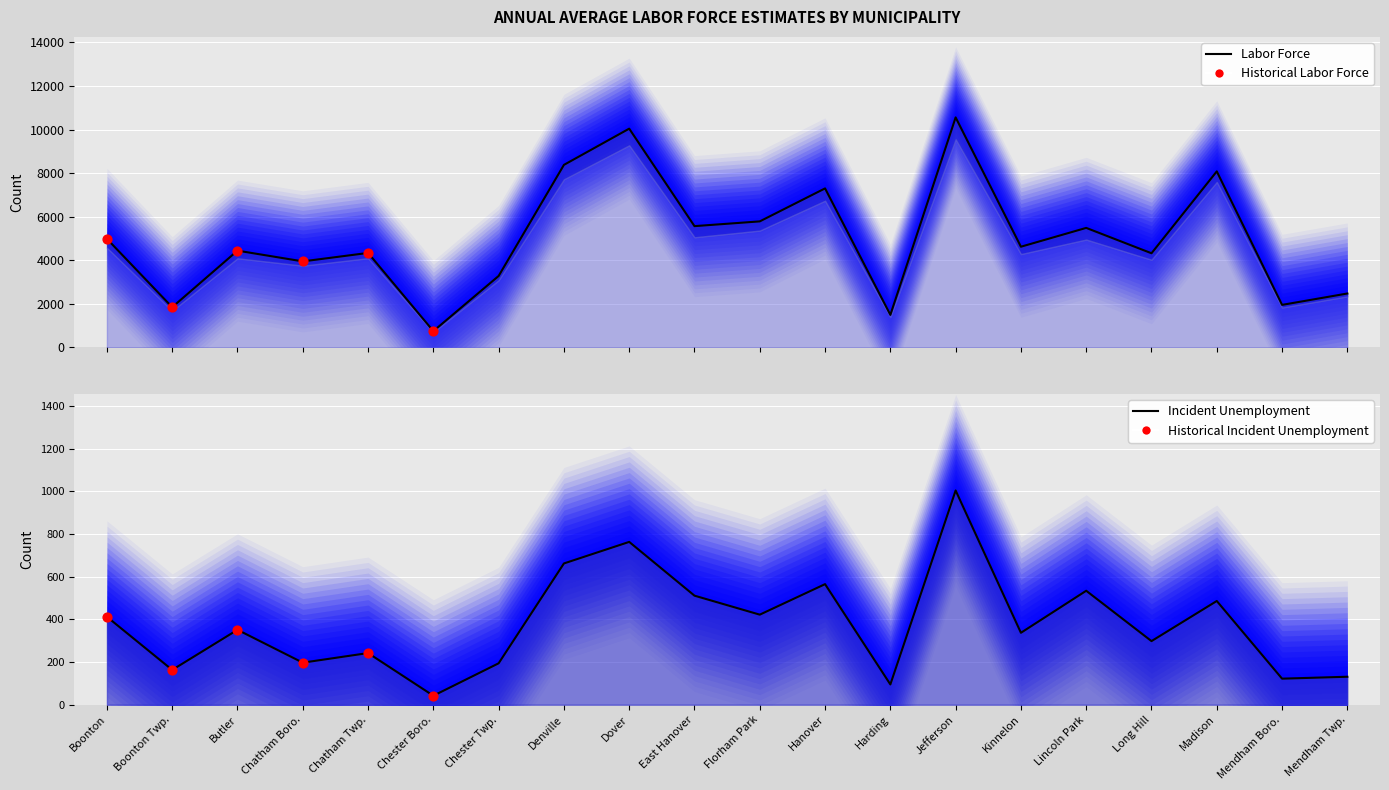

Which series contains the lowest Y value?

Unemployment